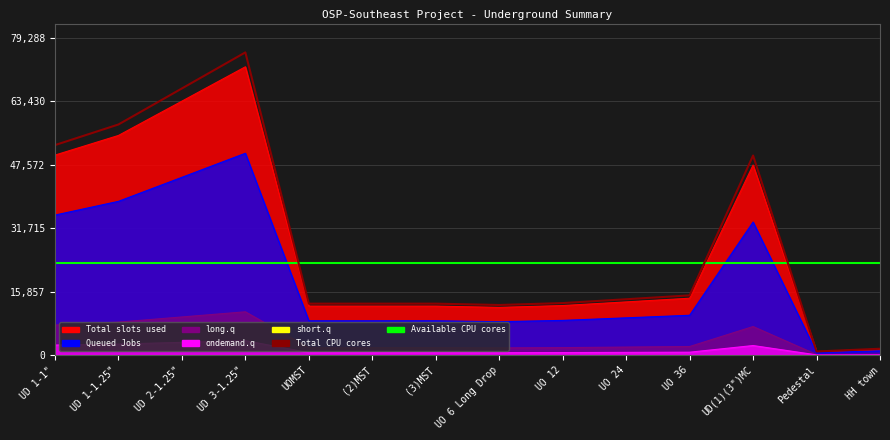

What value does the Total CPU cores series have at UOMST?

12852.0